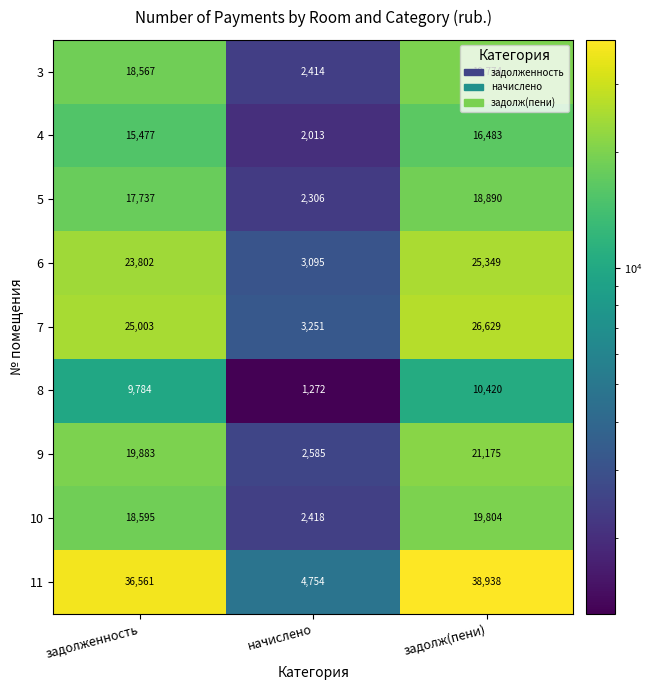

Rank the series by their maximum value, from lowest to highest.

8, 4, 5, 3, 10, 9, 6, 7, 11